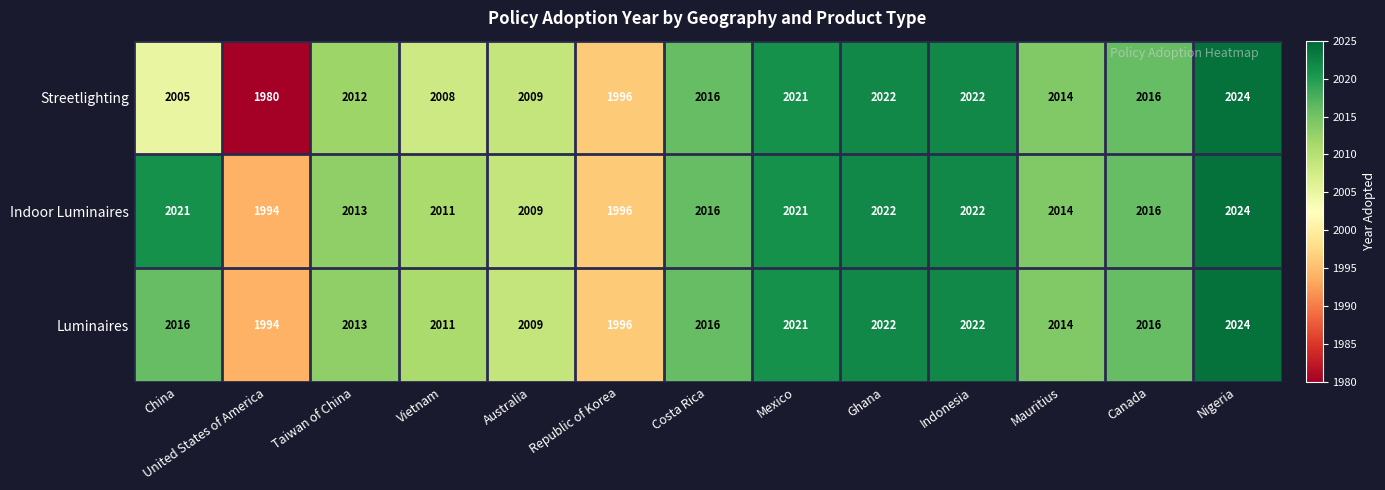

The value of Streetlighting at Australia is 3081. True or false?

False